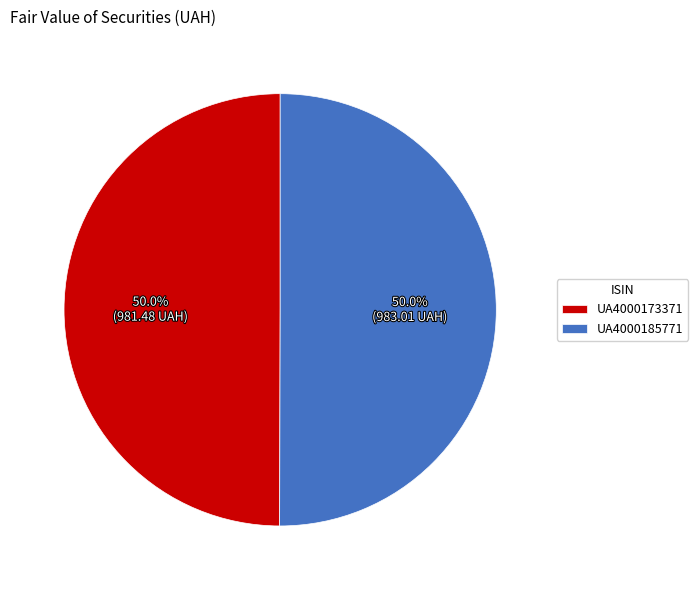

How many slices are in this pie chart?

2